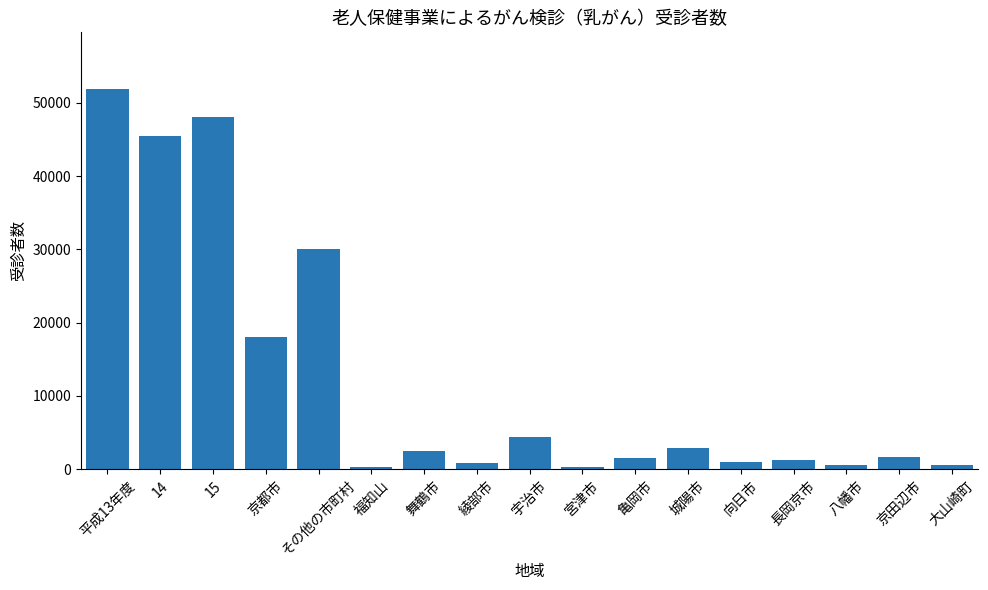

What is the difference between the second highest and minimum values?

47812